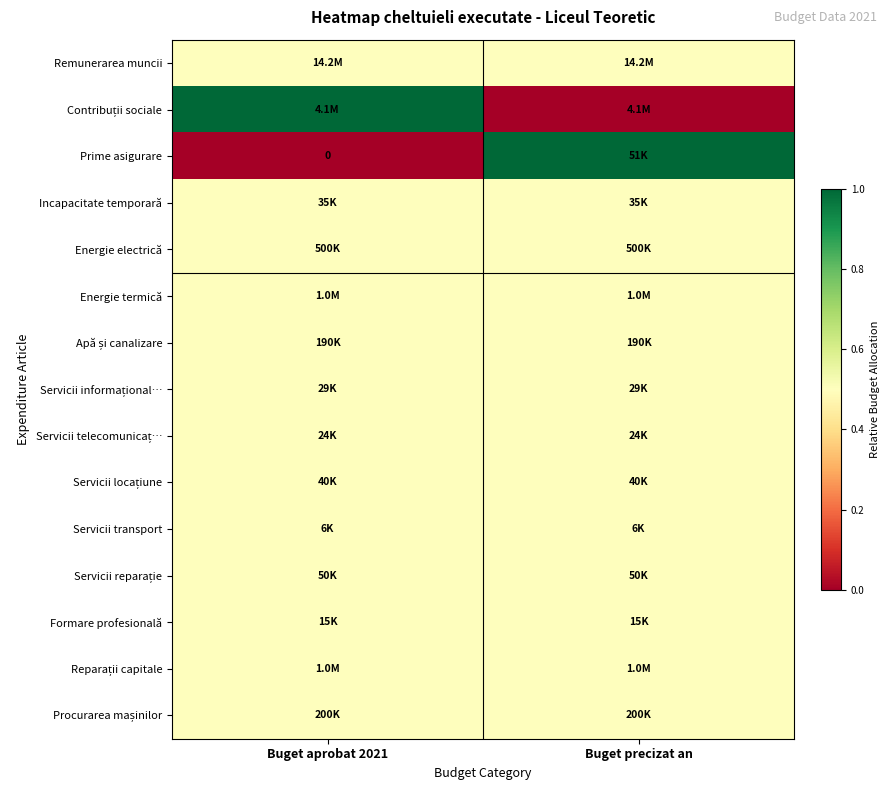

At which category is the sum across all series the highest?

Buget aprobat 2021